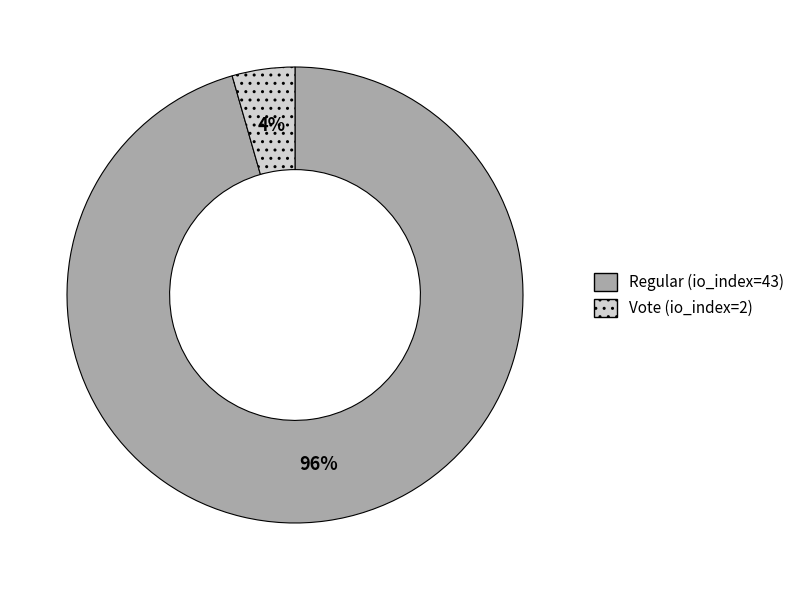

To the nearest percent, what portion does Regular (io_index=43) represent?

96%